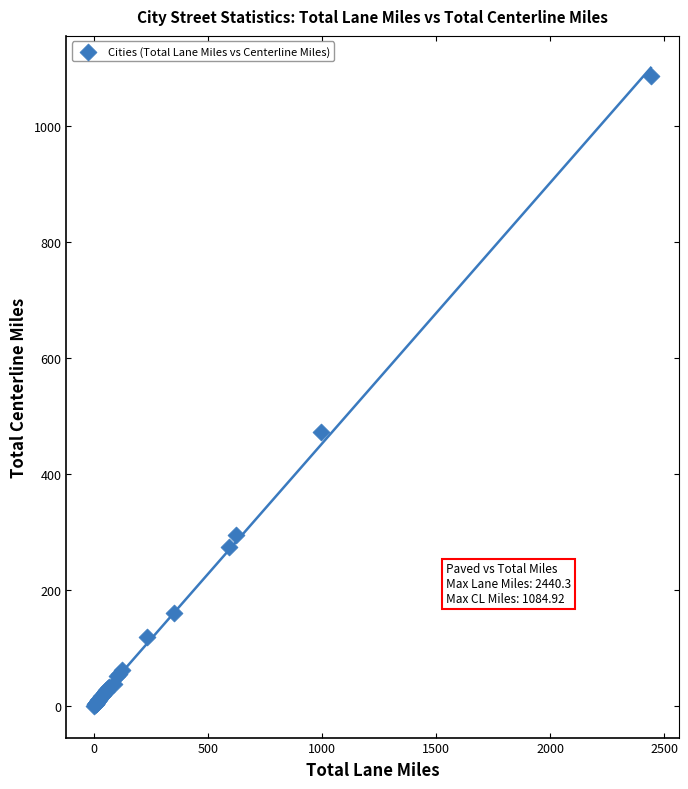

What Y value in the scatter plot is closest to 542?

472.6